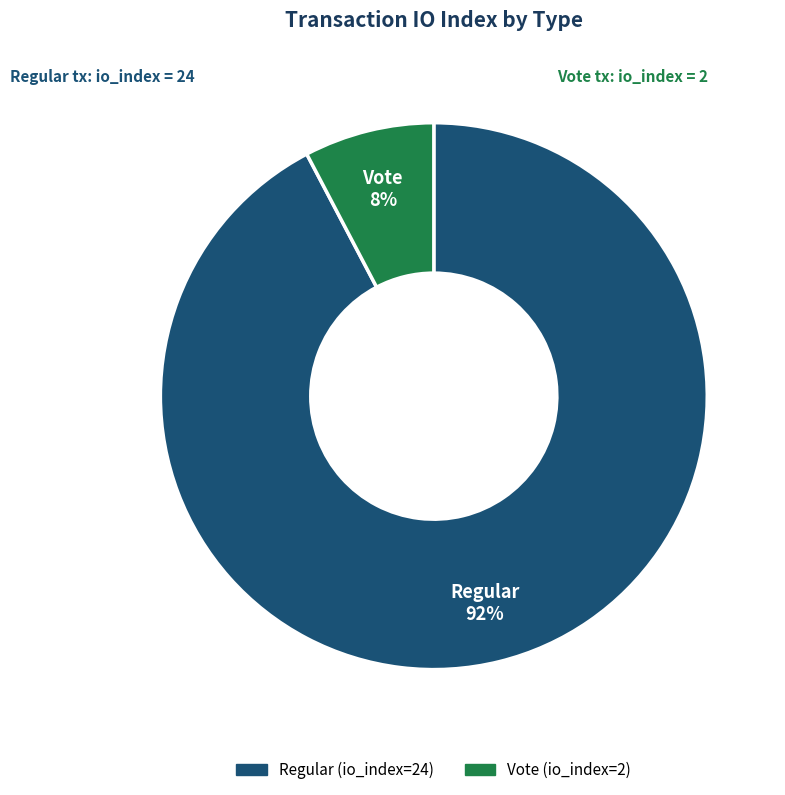

Is the sum of Regular and Vote greater than half?

Yes